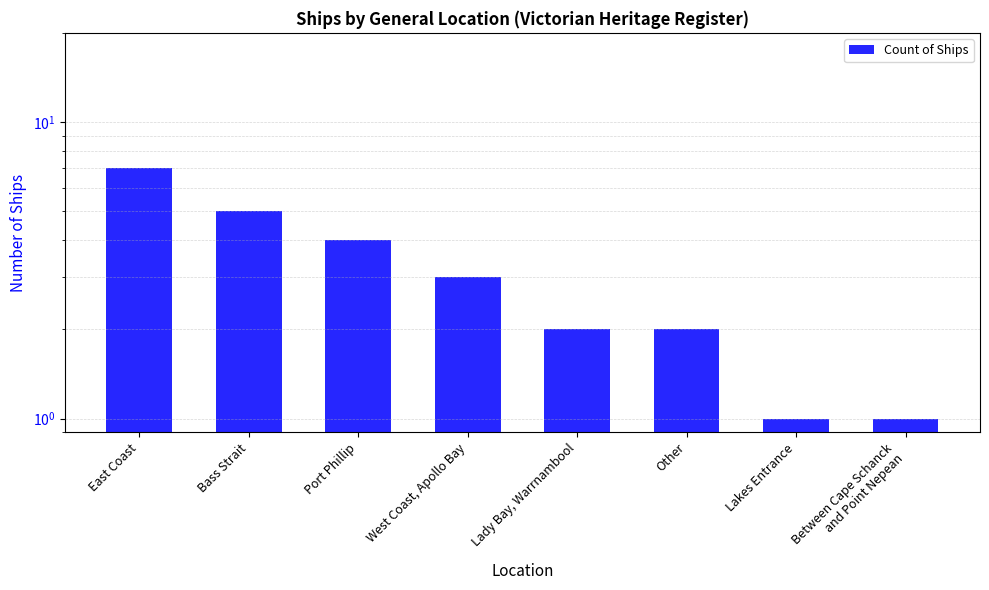

What is the label of the 8th bar from the right?

East Coast